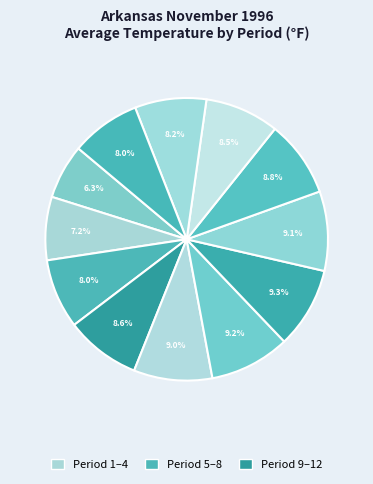

To the nearest percent, what is the difference between the largest and smallest slice percentages?

3%